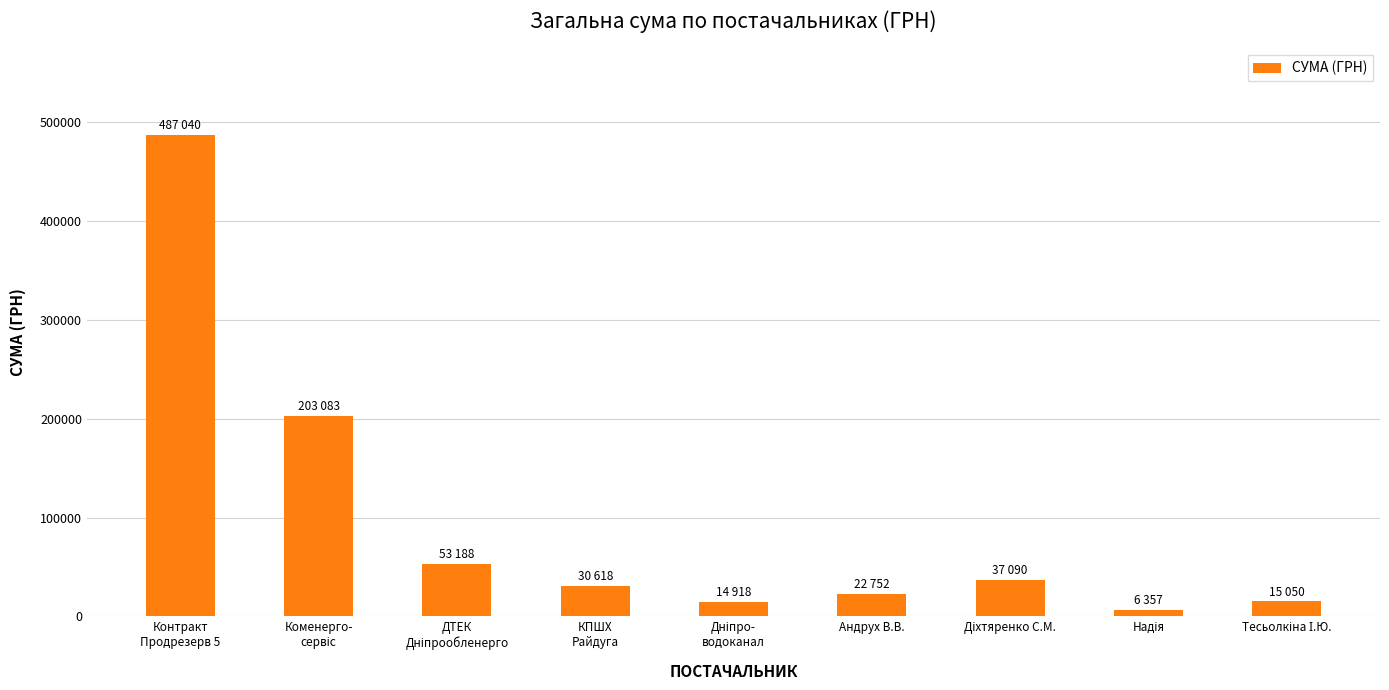

What is the value of the 1st bar from the left?

487040.3